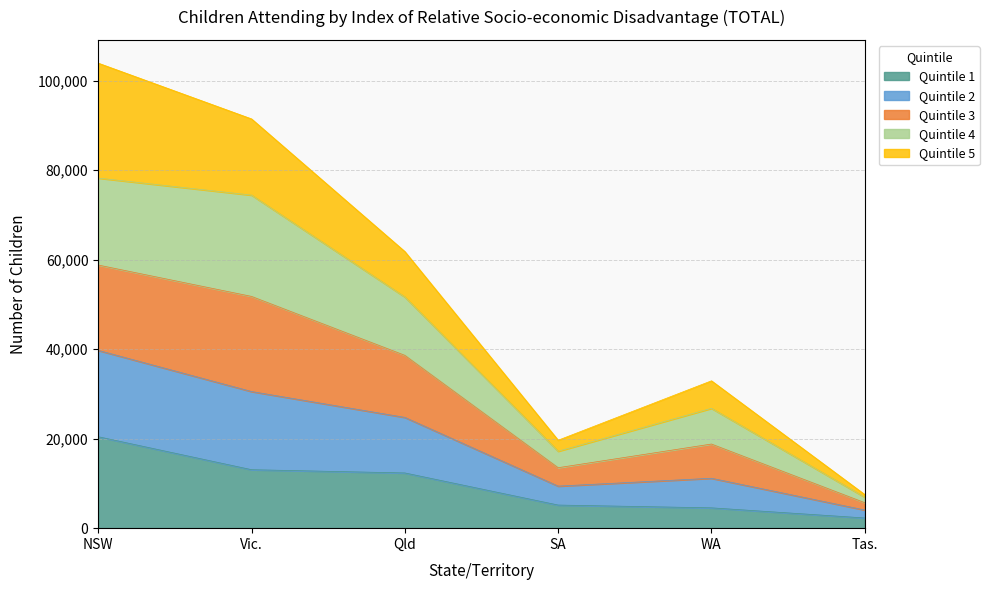

True or false: Quintile 2 has more than 2 interior local peaks.

False